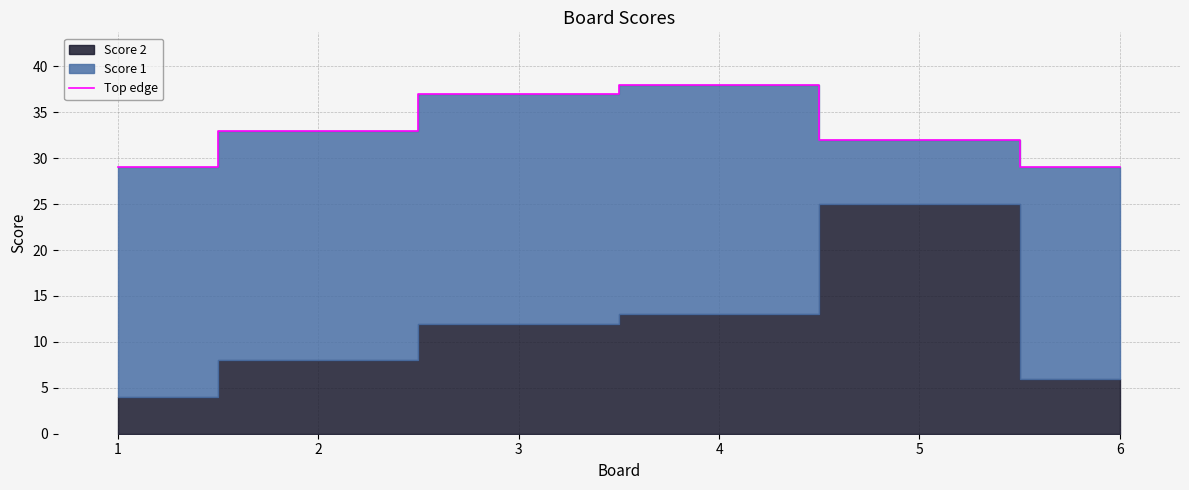

Does the chart display data point markers on the line(s)?

No